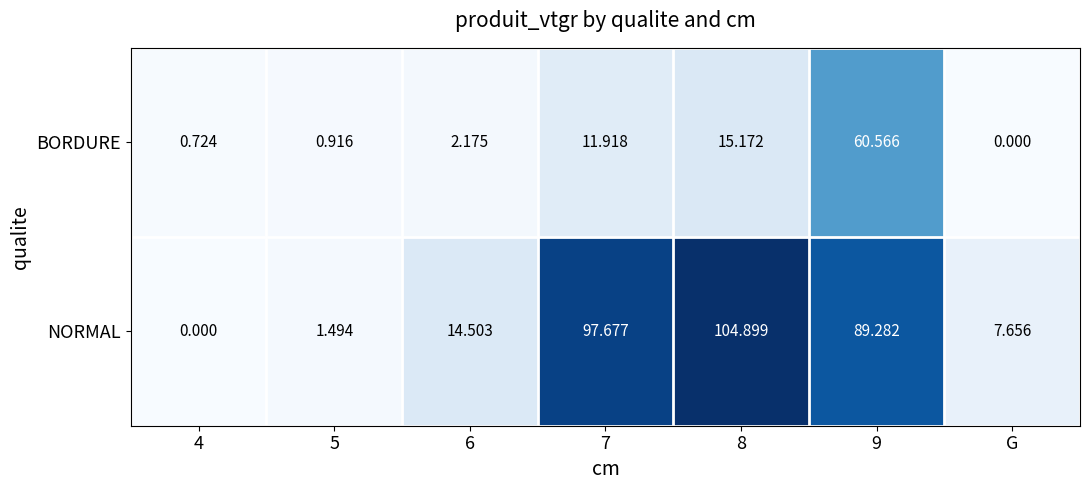

Which series has the widest spread of values?

NORMAL